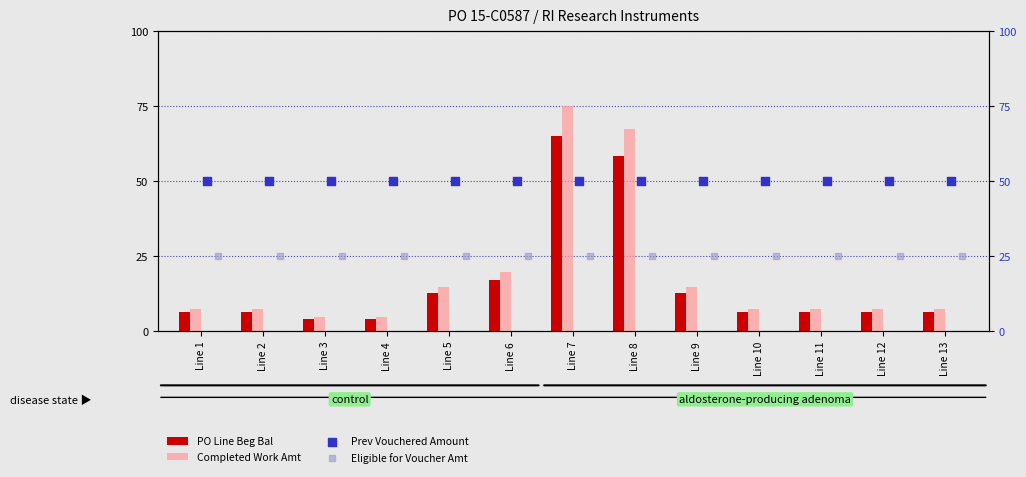

What are all the series names shown in the legend?

PO Line Beg Bal, Completed Work Amt, Prev Vouchered Amount, Eligible for Voucher Amt